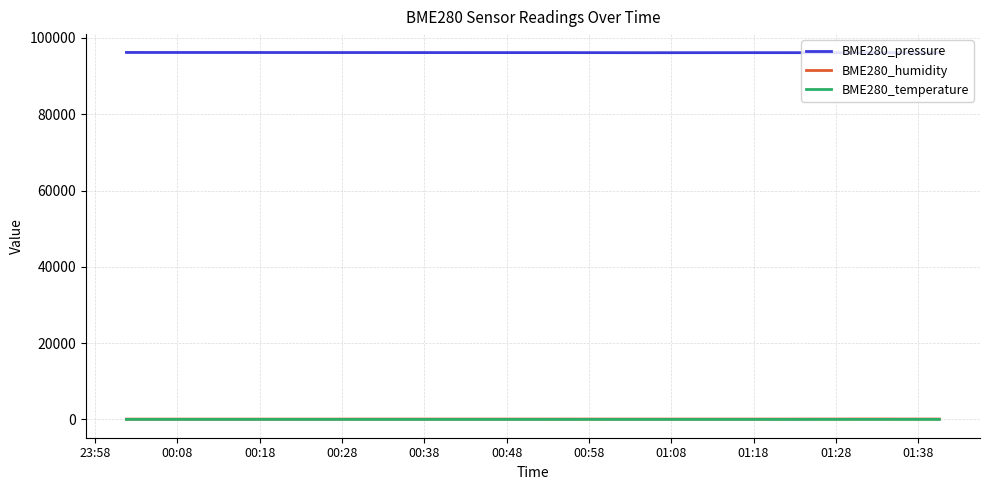

Which series has the largest total across all categories?

BME280_pressure